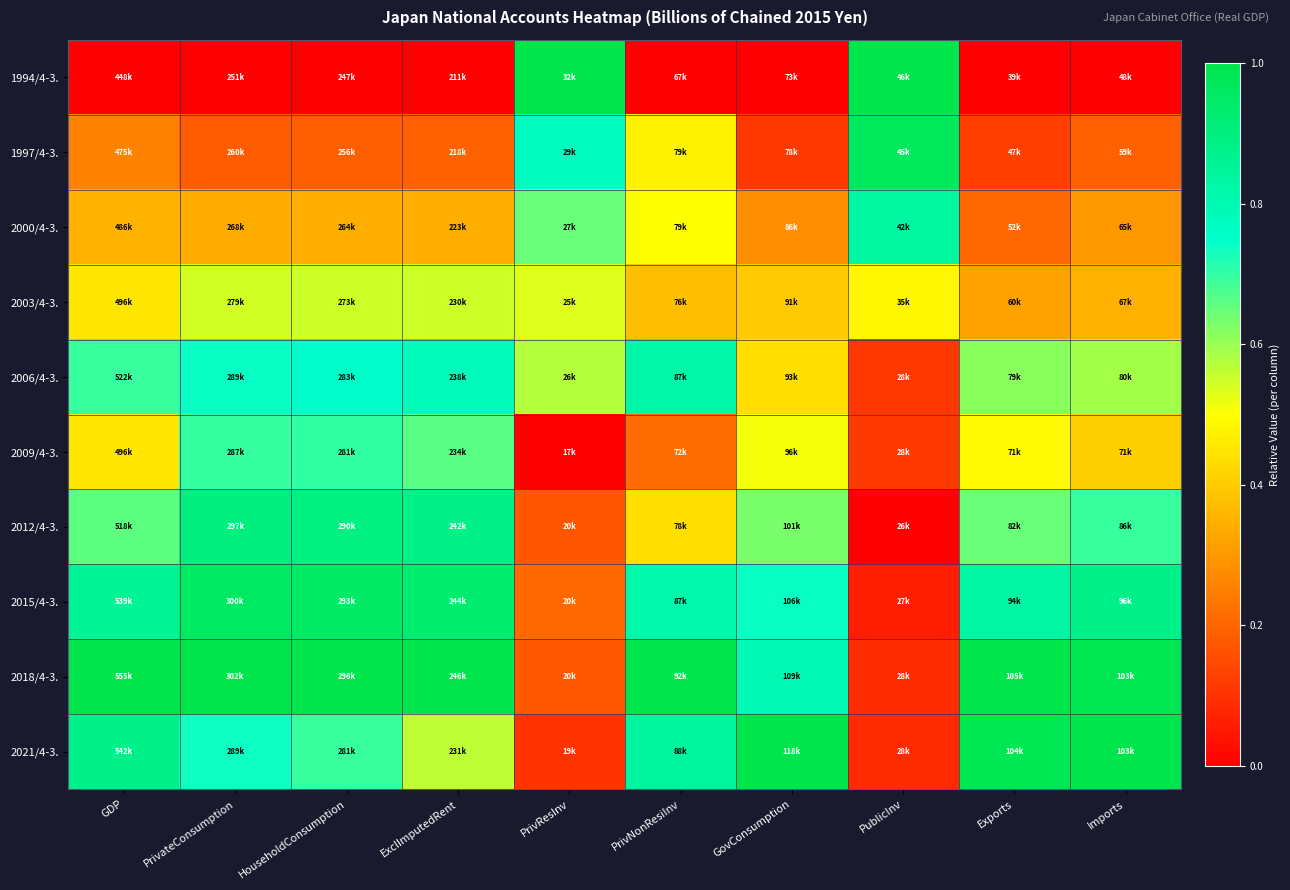

Which series has the largest total across all categories?

2018/4-3.